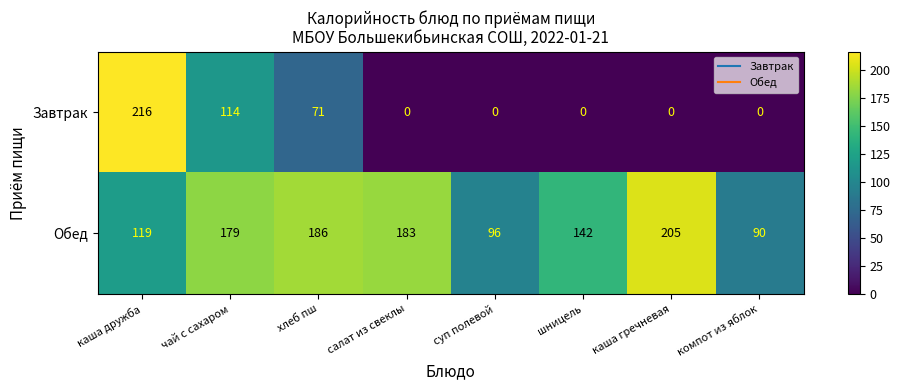

At which label does Обед reach its peak?

каша гречневая